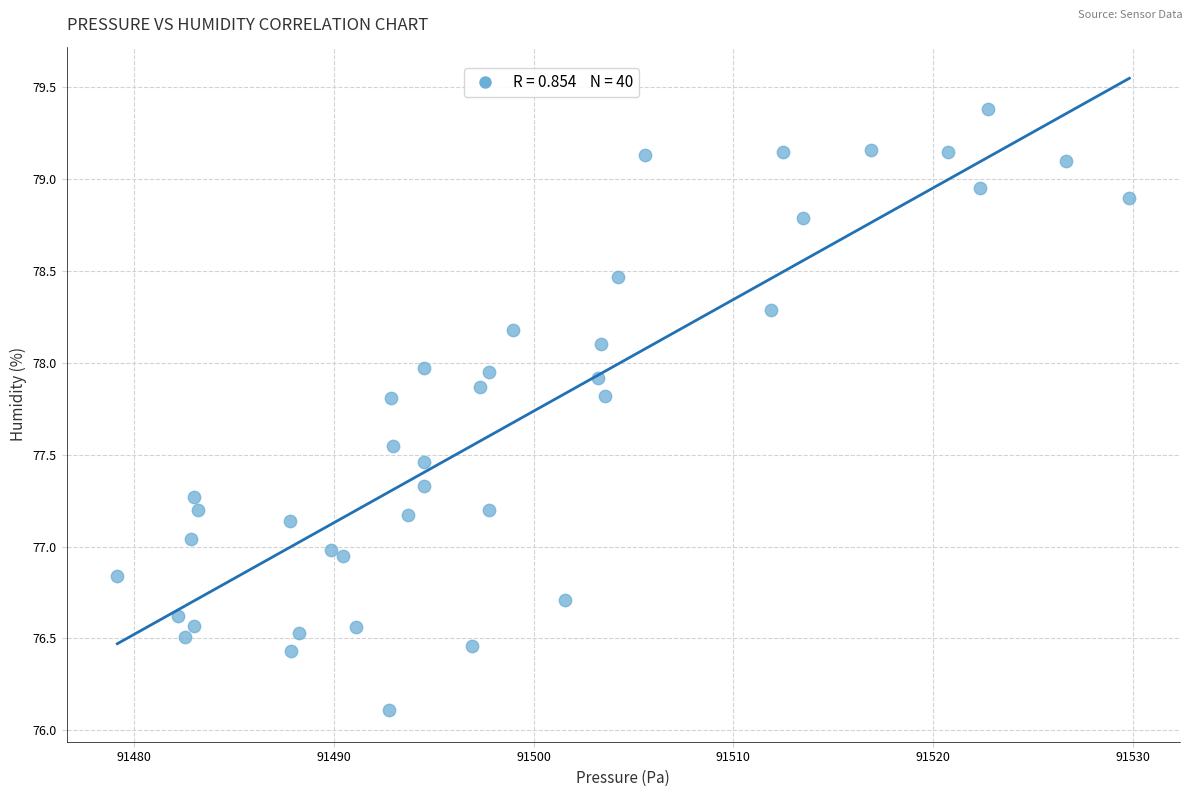

What is the range of X values (max minus min)?

50.7